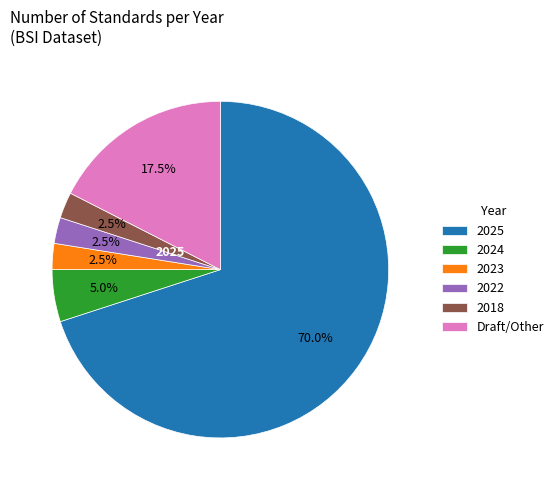

Which has a higher value, 2023 or 2025?

2025